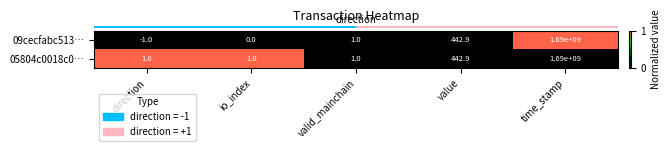

Is it true that 05804c0018c0… equals 0.4 at io_index?

False